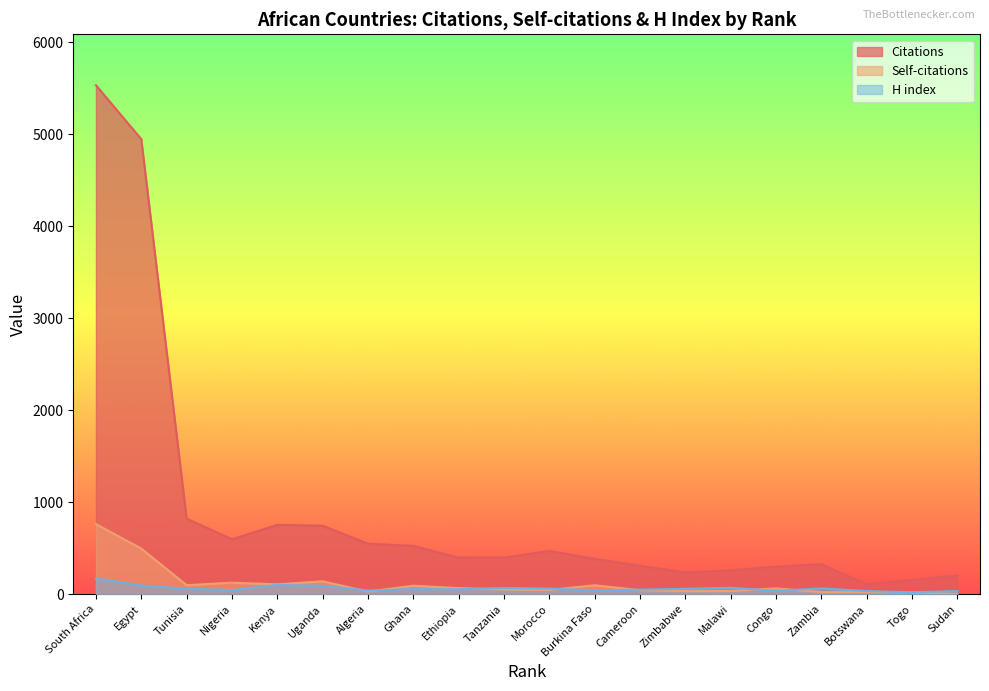

What is the label of the 18th point from the left?

Botswana